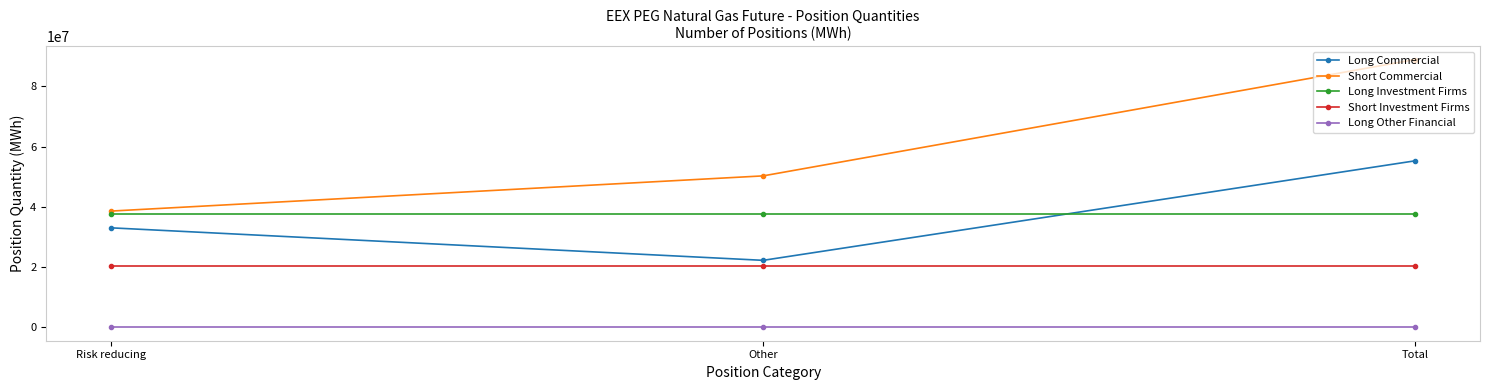

What is the difference between the highest and lowest values at Other?

50279301